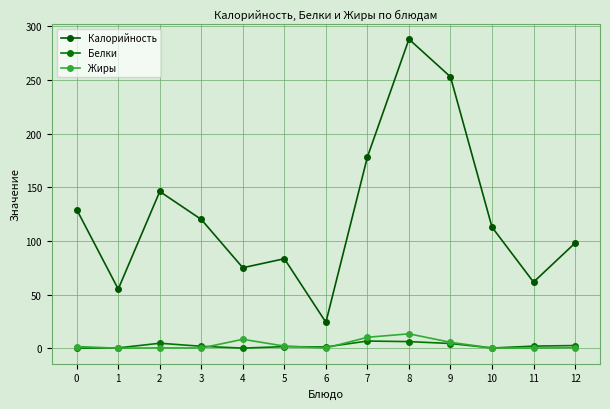

What is the sum of all Жиры values?

42.4